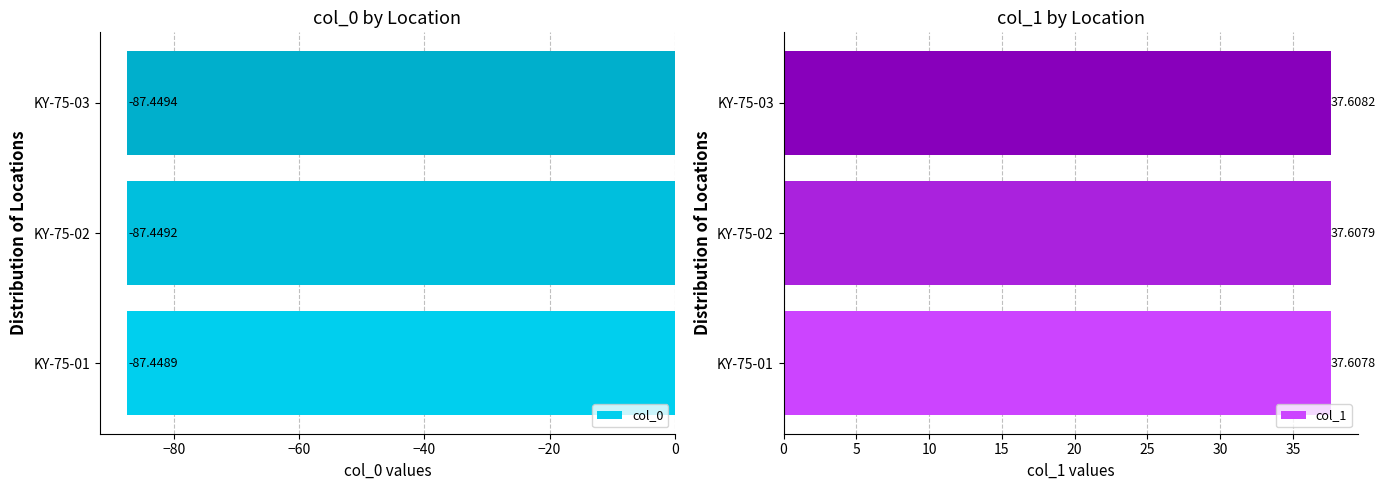

What are all the series names shown in the legend?

col_0, col_1